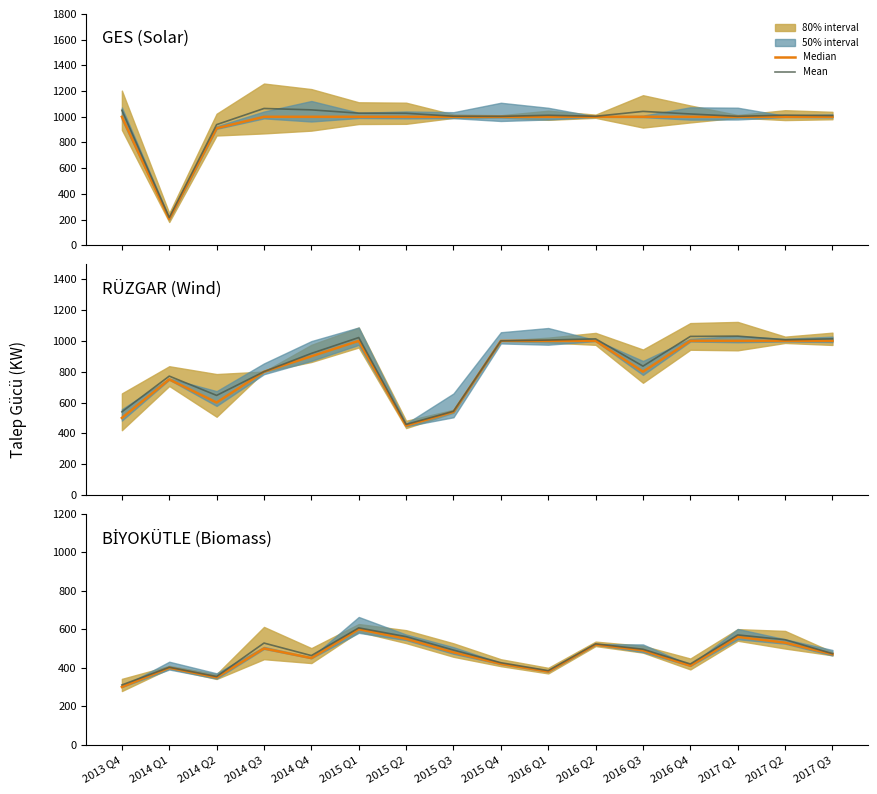

How many data points in Median are above 480?

7